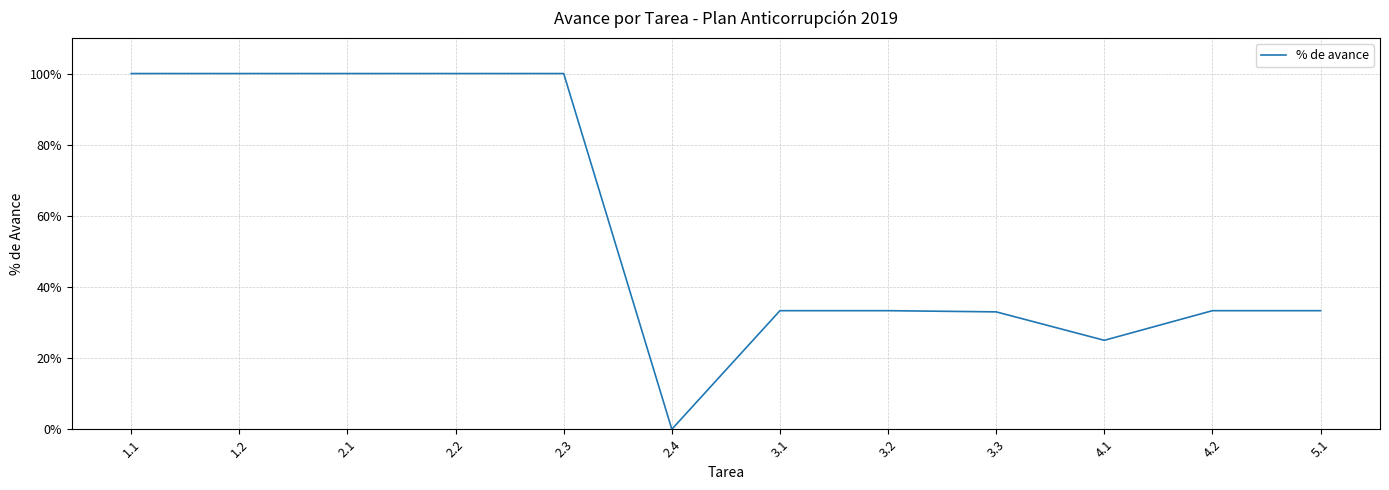

The chart shows a value of 0.6 at 3.3. True or false?

False